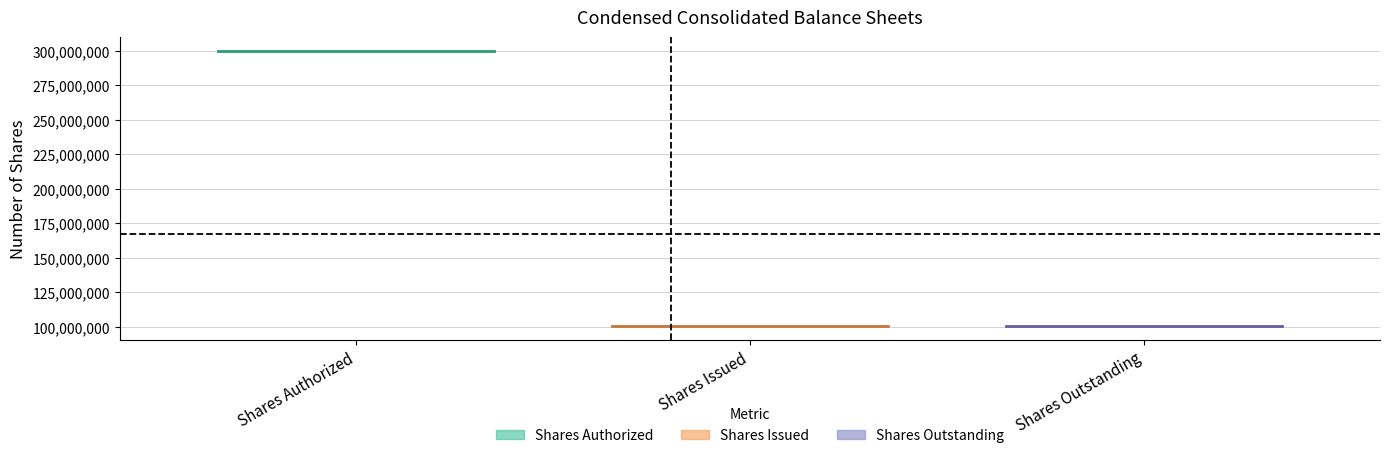

Does the chart have visible grid lines?

Yes